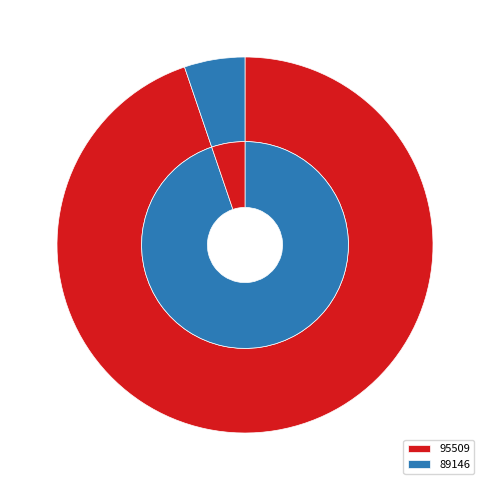

What percentage is the 89146 slice, to the nearest percent?

5%